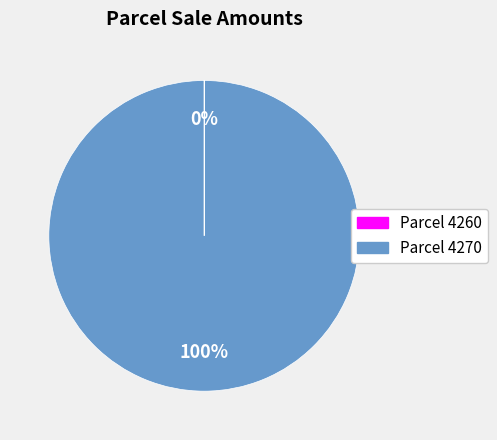

To the nearest percent, what is the average slice percentage?

50%